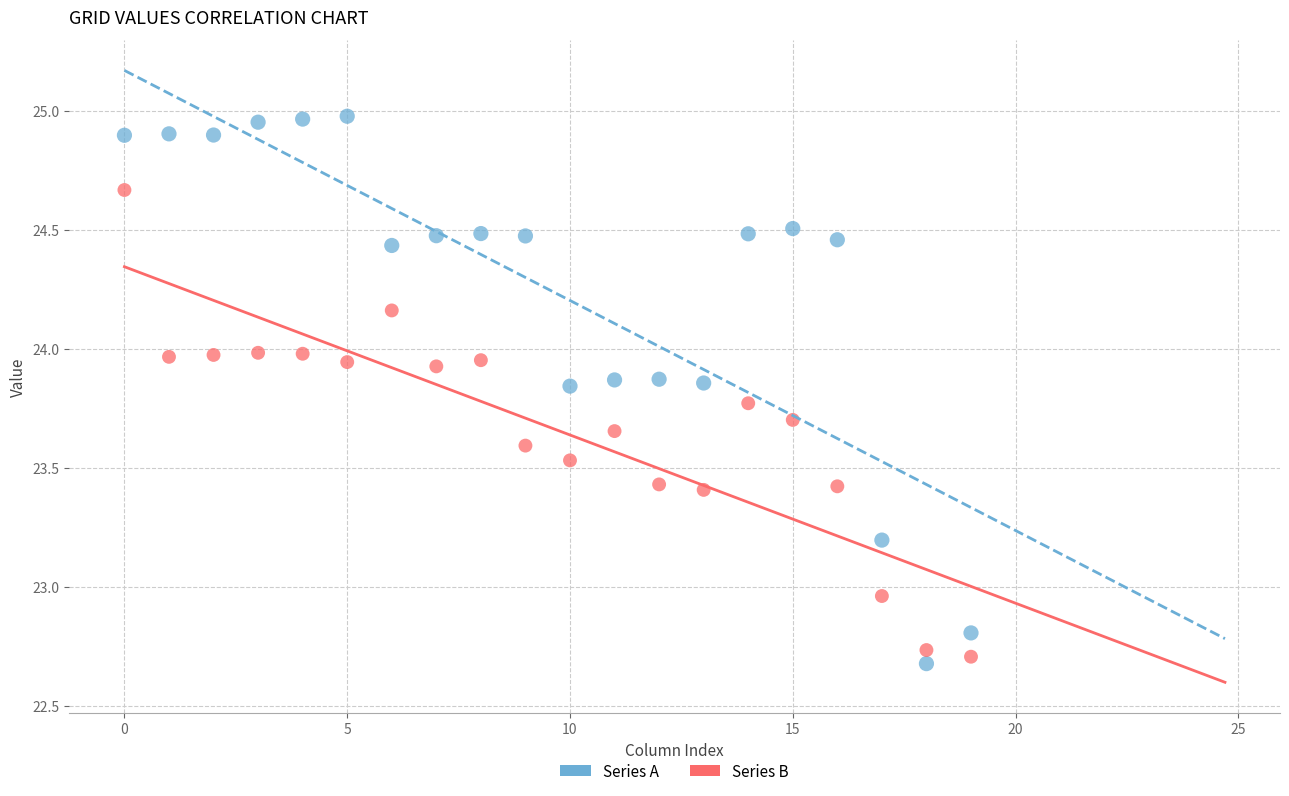

Which series has the largest Y range (max minus min)?

Series A